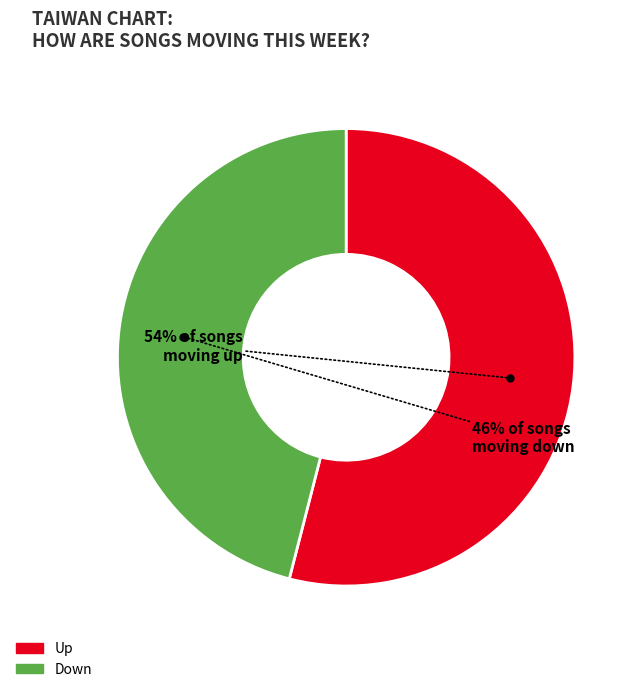

Which category has the biggest portion of the pie?

Up